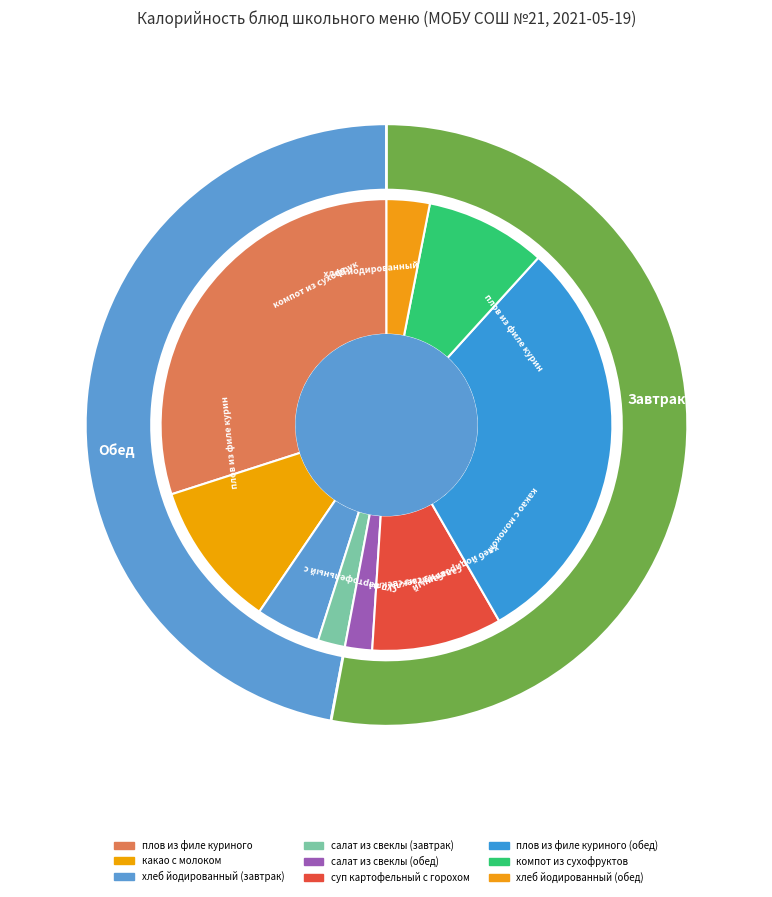

What portion of the pie excludes плов из филе куриного?

70.0%